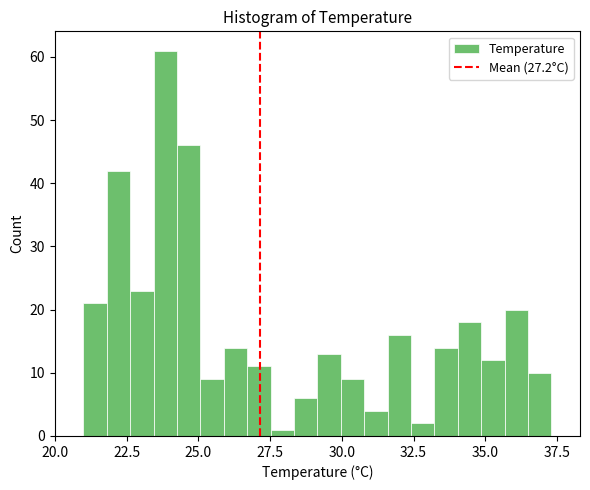

Around what value on the x-axis is the tallest bar? Give the approximate position of its centre, as read against the axis.

24.0